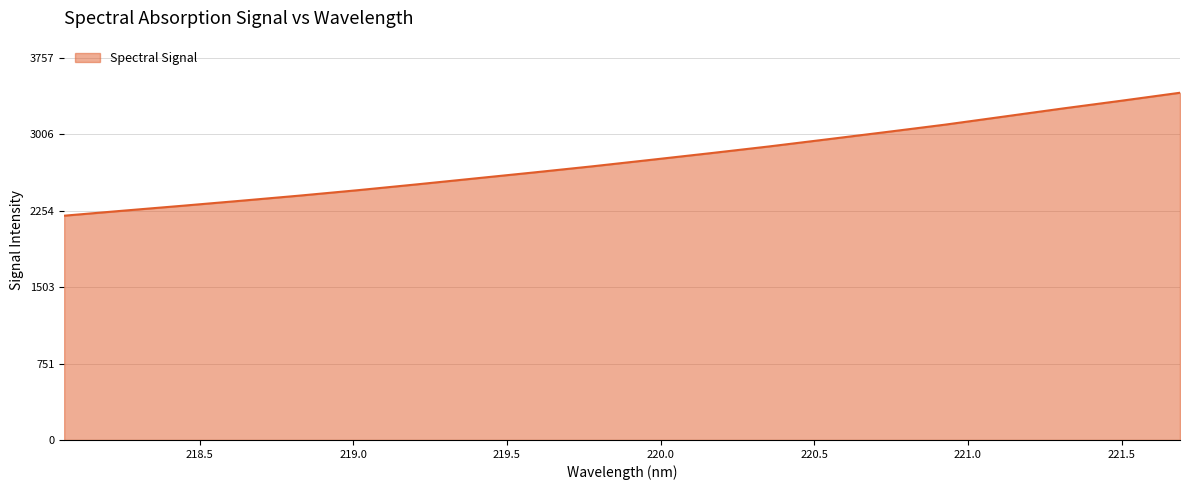

What is the difference between the maximum and minimum values?

1209.5